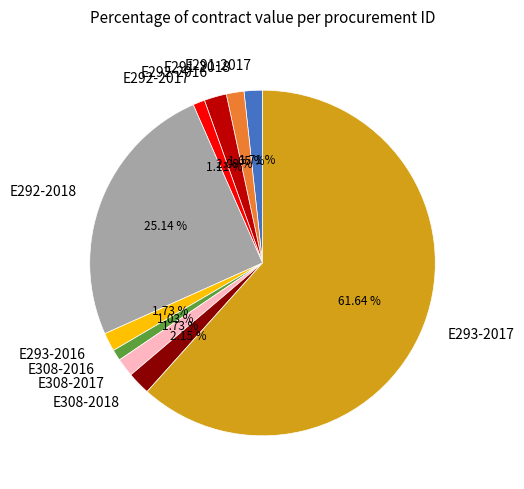

Is there a majority slice in this chart?

Yes